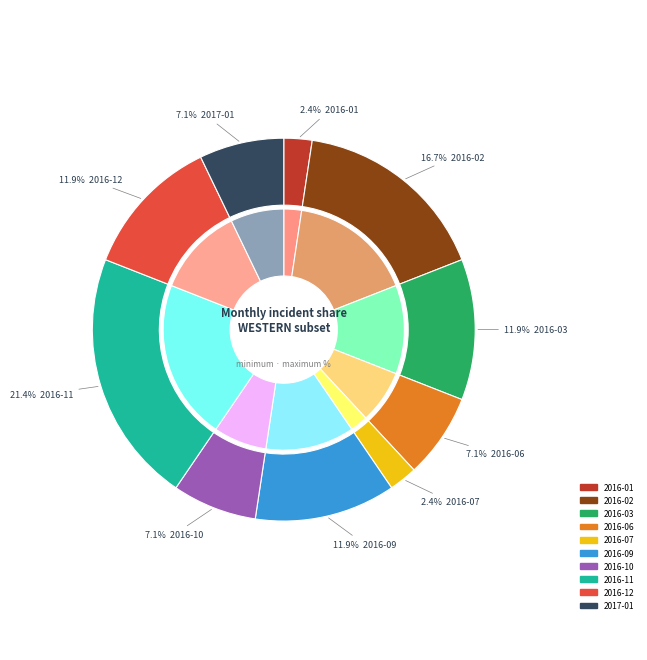

What percentage is NOT represented by 2016-07?

97.6%